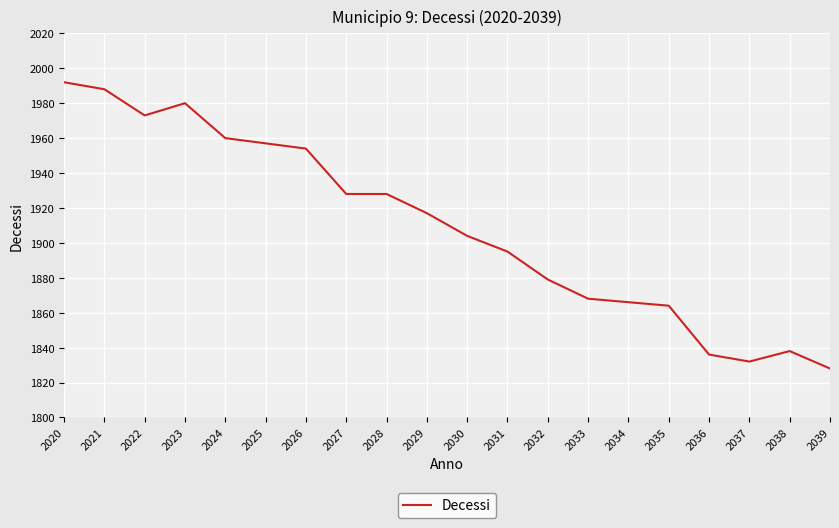

The value at 2030 is 2909. True or false?

False